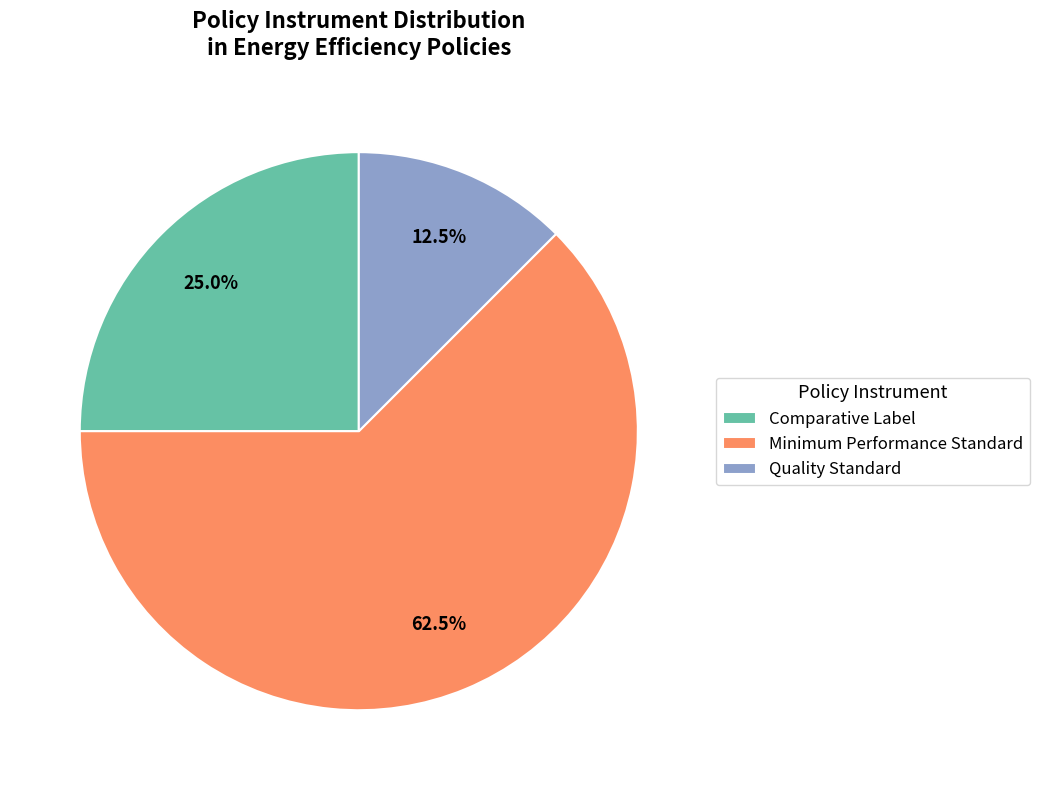

Combined, what portion of the pie is Minimum Performance Standard and Quality Standard?

75.0%